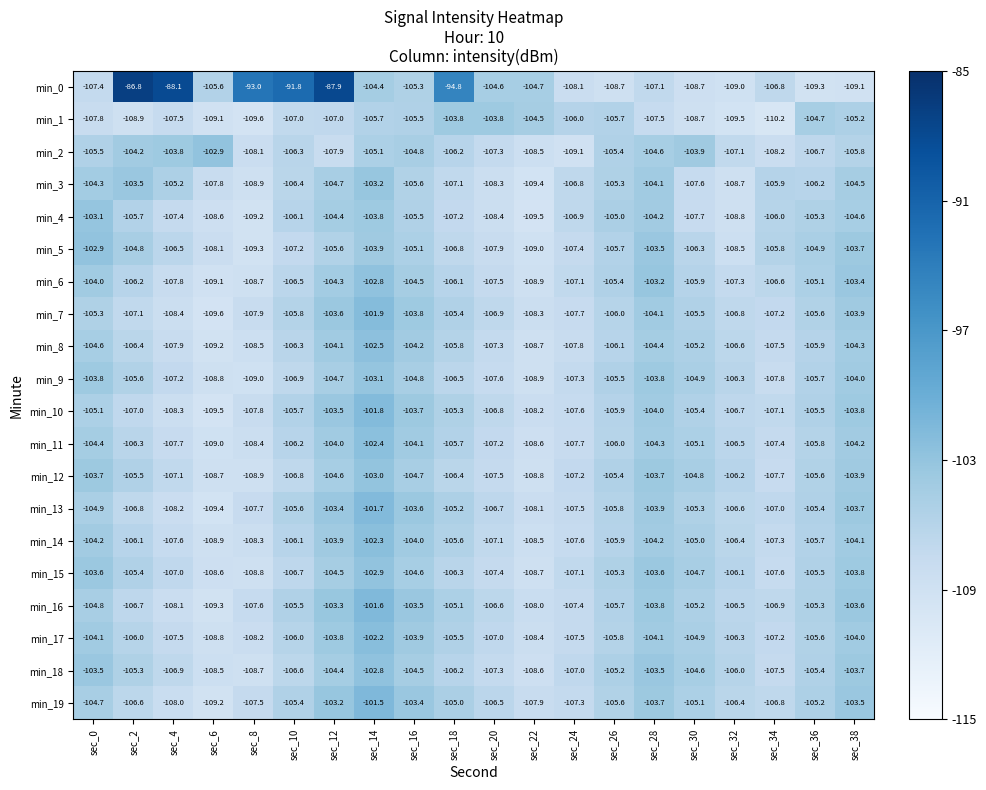

What is the difference between the min_15 values at sec_12 and sec_22?

4.2